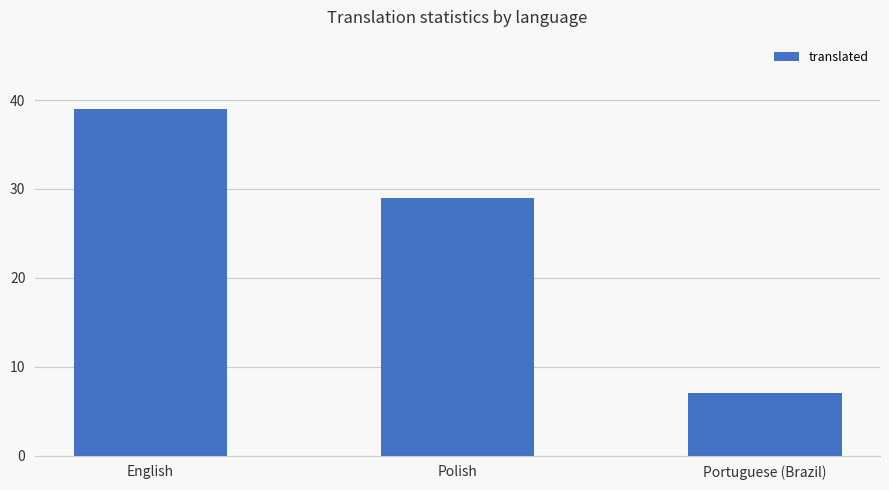

How many data points are less than 29?

1